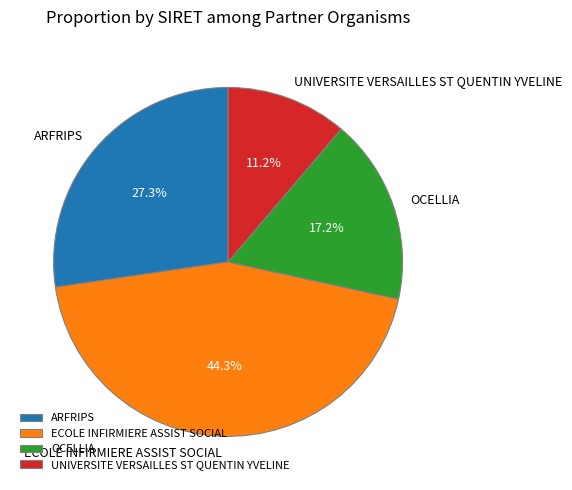

Rank the categories by value from lowest to highest.

UNIVERSITE VERSAILLES ST QUENTIN YVELINE, OCELLIA, ARFRIPS, ECOLE INFIRMIERE ASSIST SOCIAL